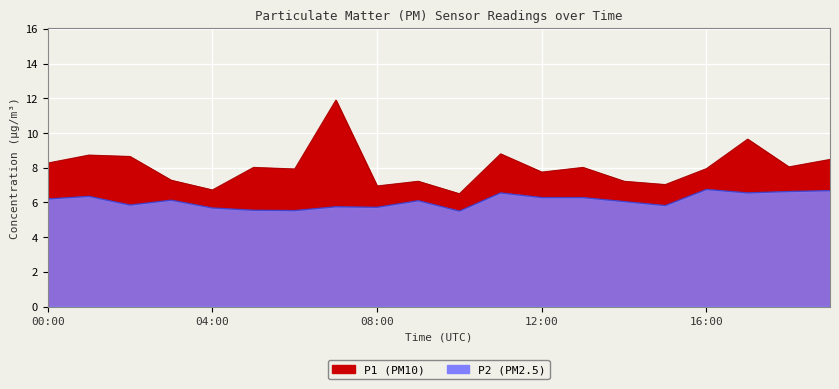

Is it true that P1 equals 6.7 at 04:00?

True